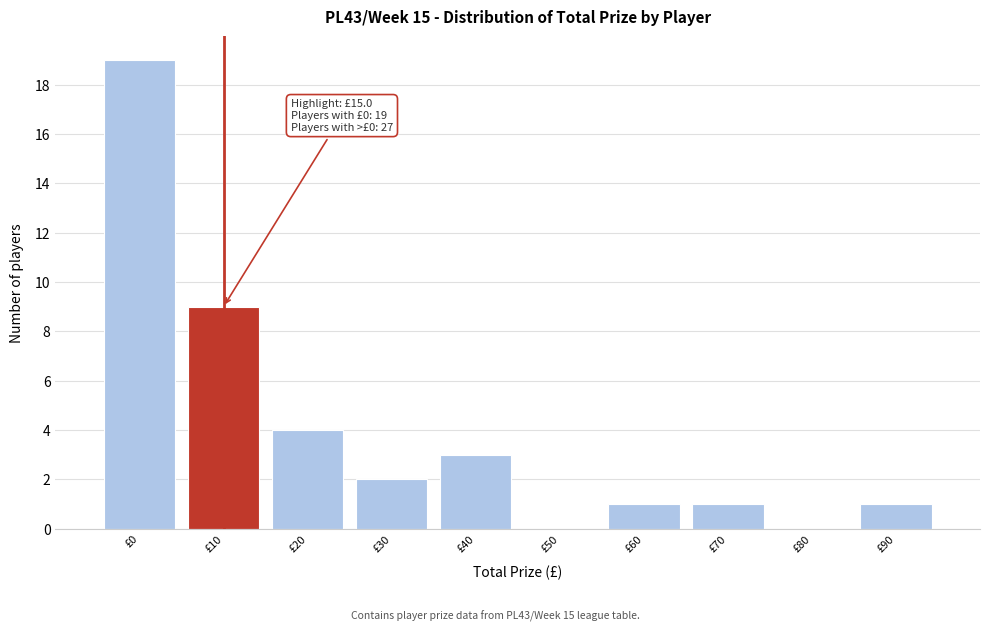

Reading right to left, transcribe all the data shown in this chart.

£90=1	£80=0	£70=1	£60=1	£50=0	£40=3	£30=2	£20=4	£10=9	£0=19